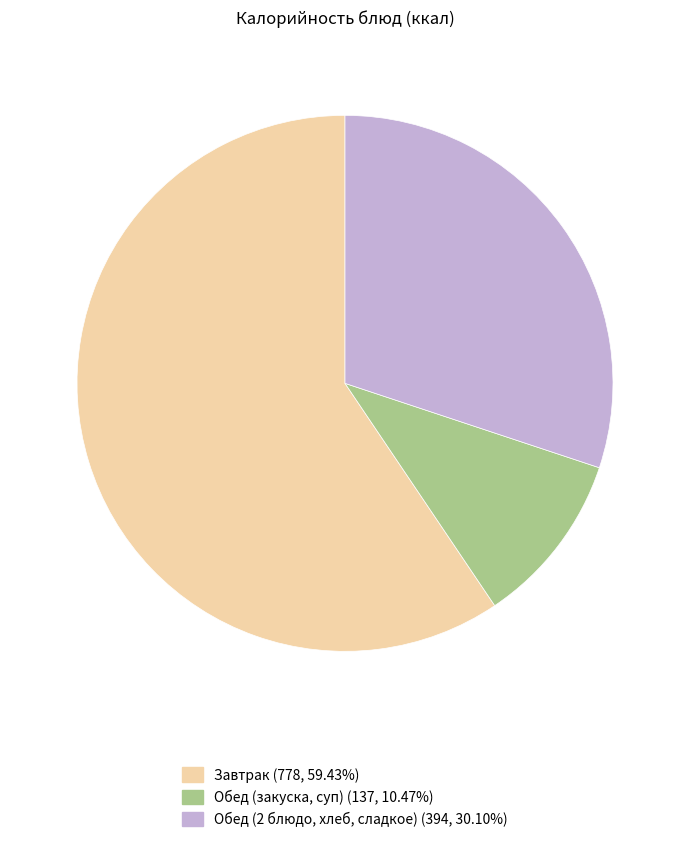

Is there a majority slice in this chart?

Yes